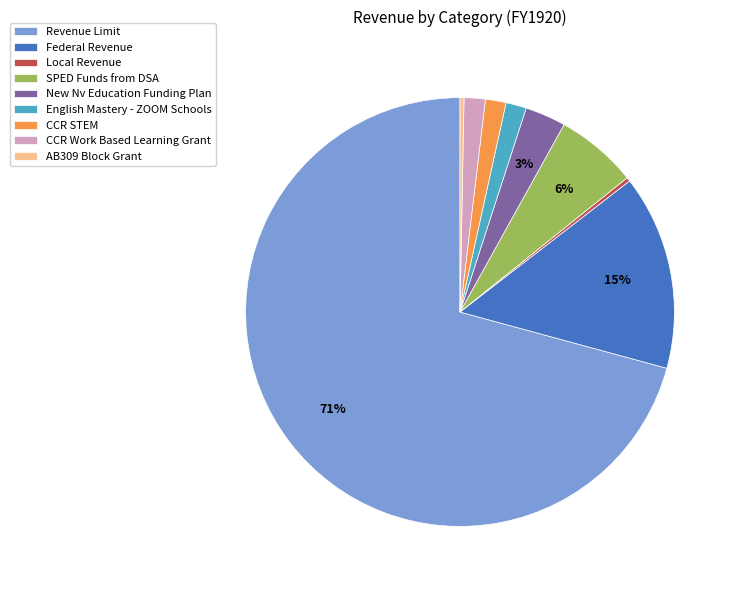

True or false: English Mastery - ZOOM Schools accounts for 2% of the total.

True